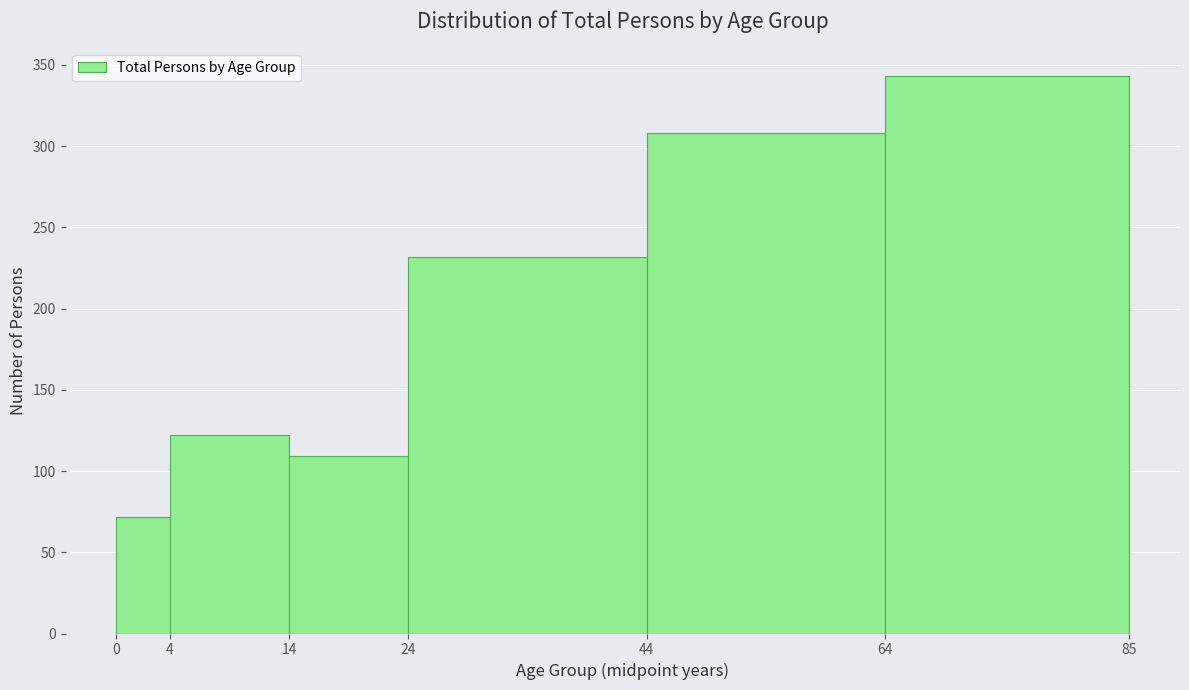

Reading left to right, transcribe this chart: for each bar, give the range it covers on the x-axis and its height. The values are not printed on the chart, so give them approximately, as read against the axis.

0 to 4: 70
4 to 14: 120
14 to 24: 110
24 to 44: 230
44 to 64: 310
64 to 85: 345